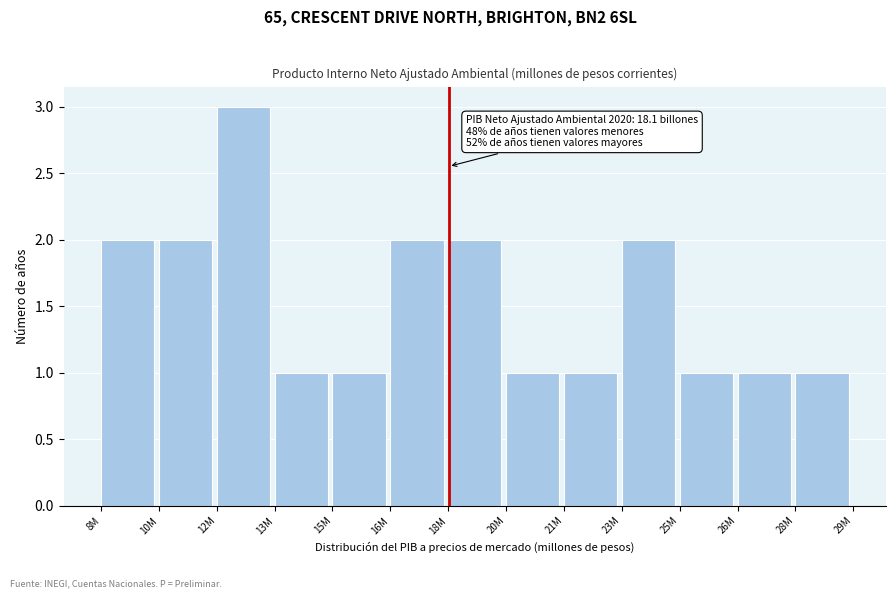

Reading left to right, transcribe all the data shown in this chart.

2	2	3	1	1	2	2	1	1	2	1	1	1